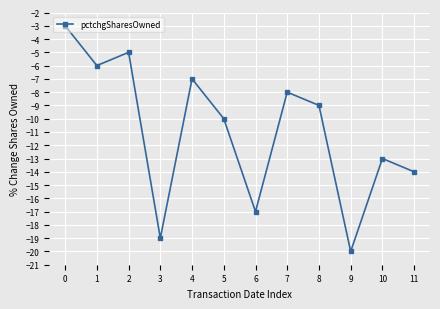

What is the average value?

-11